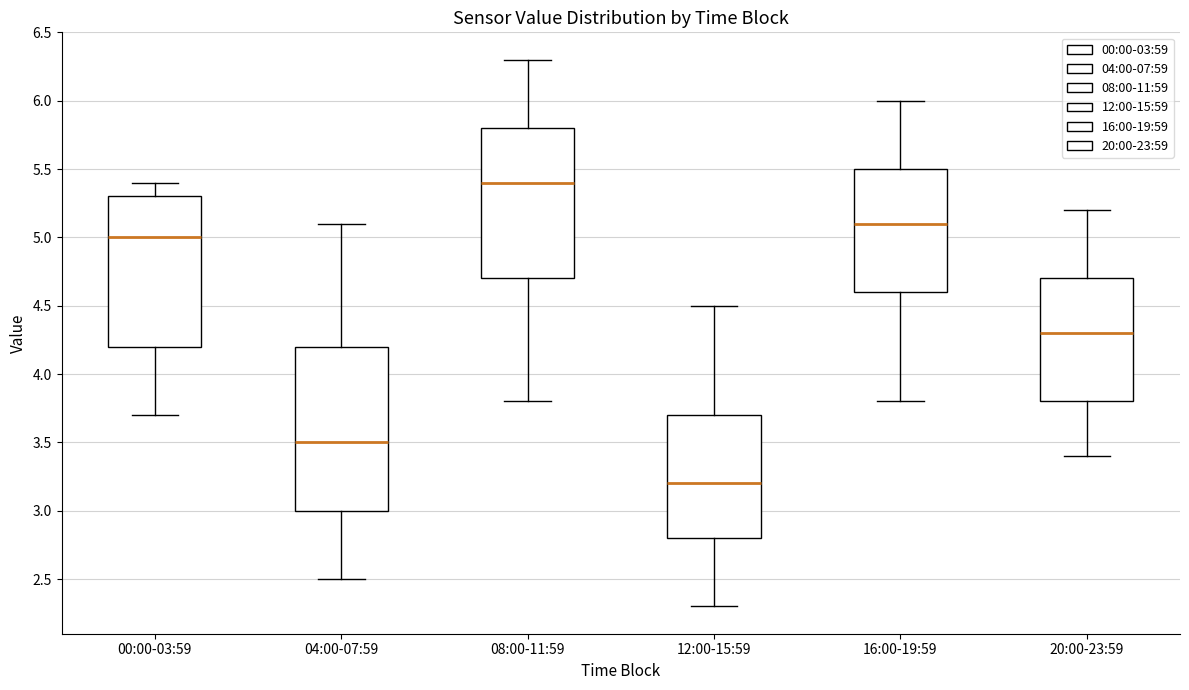

Reading left to right, transcribe this box plot: for each box, give where its median line is, the range the box spans, and where its two whiskers end, as read against the y-axis. The values are not printed on the chart, so give them approximately, as read against the axis.

00:00-03:59: median 5.0, box 4.2 to 5.3, whiskers 3.7 to 5.4
04:00-07:59: median 3.5, box 3.0 to 4.2, whiskers 2.5 to 5.1
08:00-11:59: median 5.4, box 4.7 to 5.8, whiskers 3.8 to 6.3
12:00-15:59: median 3.2, box 2.8 to 3.7, whiskers 2.3 to 4.5
16:00-19:59: median 5.1, box 4.6 to 5.5, whiskers 3.8 to 6.0
20:00-23:59: median 4.3, box 3.8 to 4.7, whiskers 3.4 to 5.2